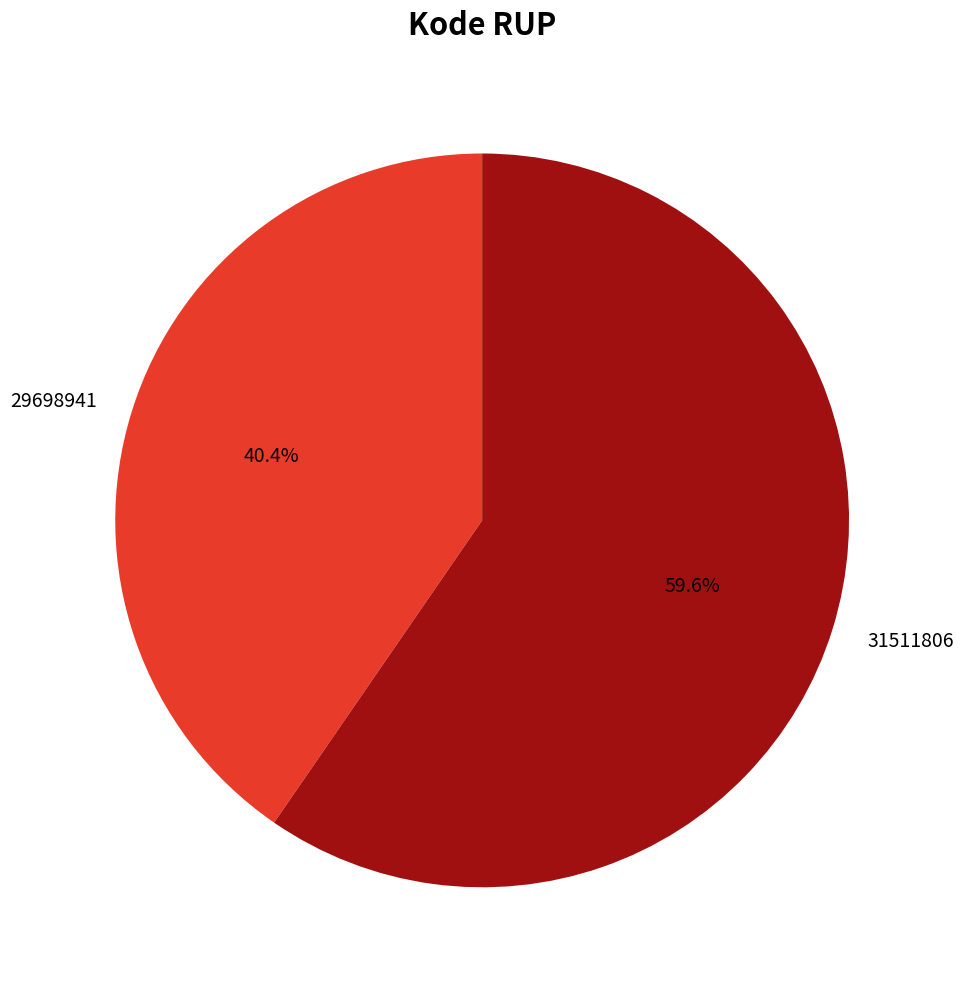

Count the number of slices in the pie.

2